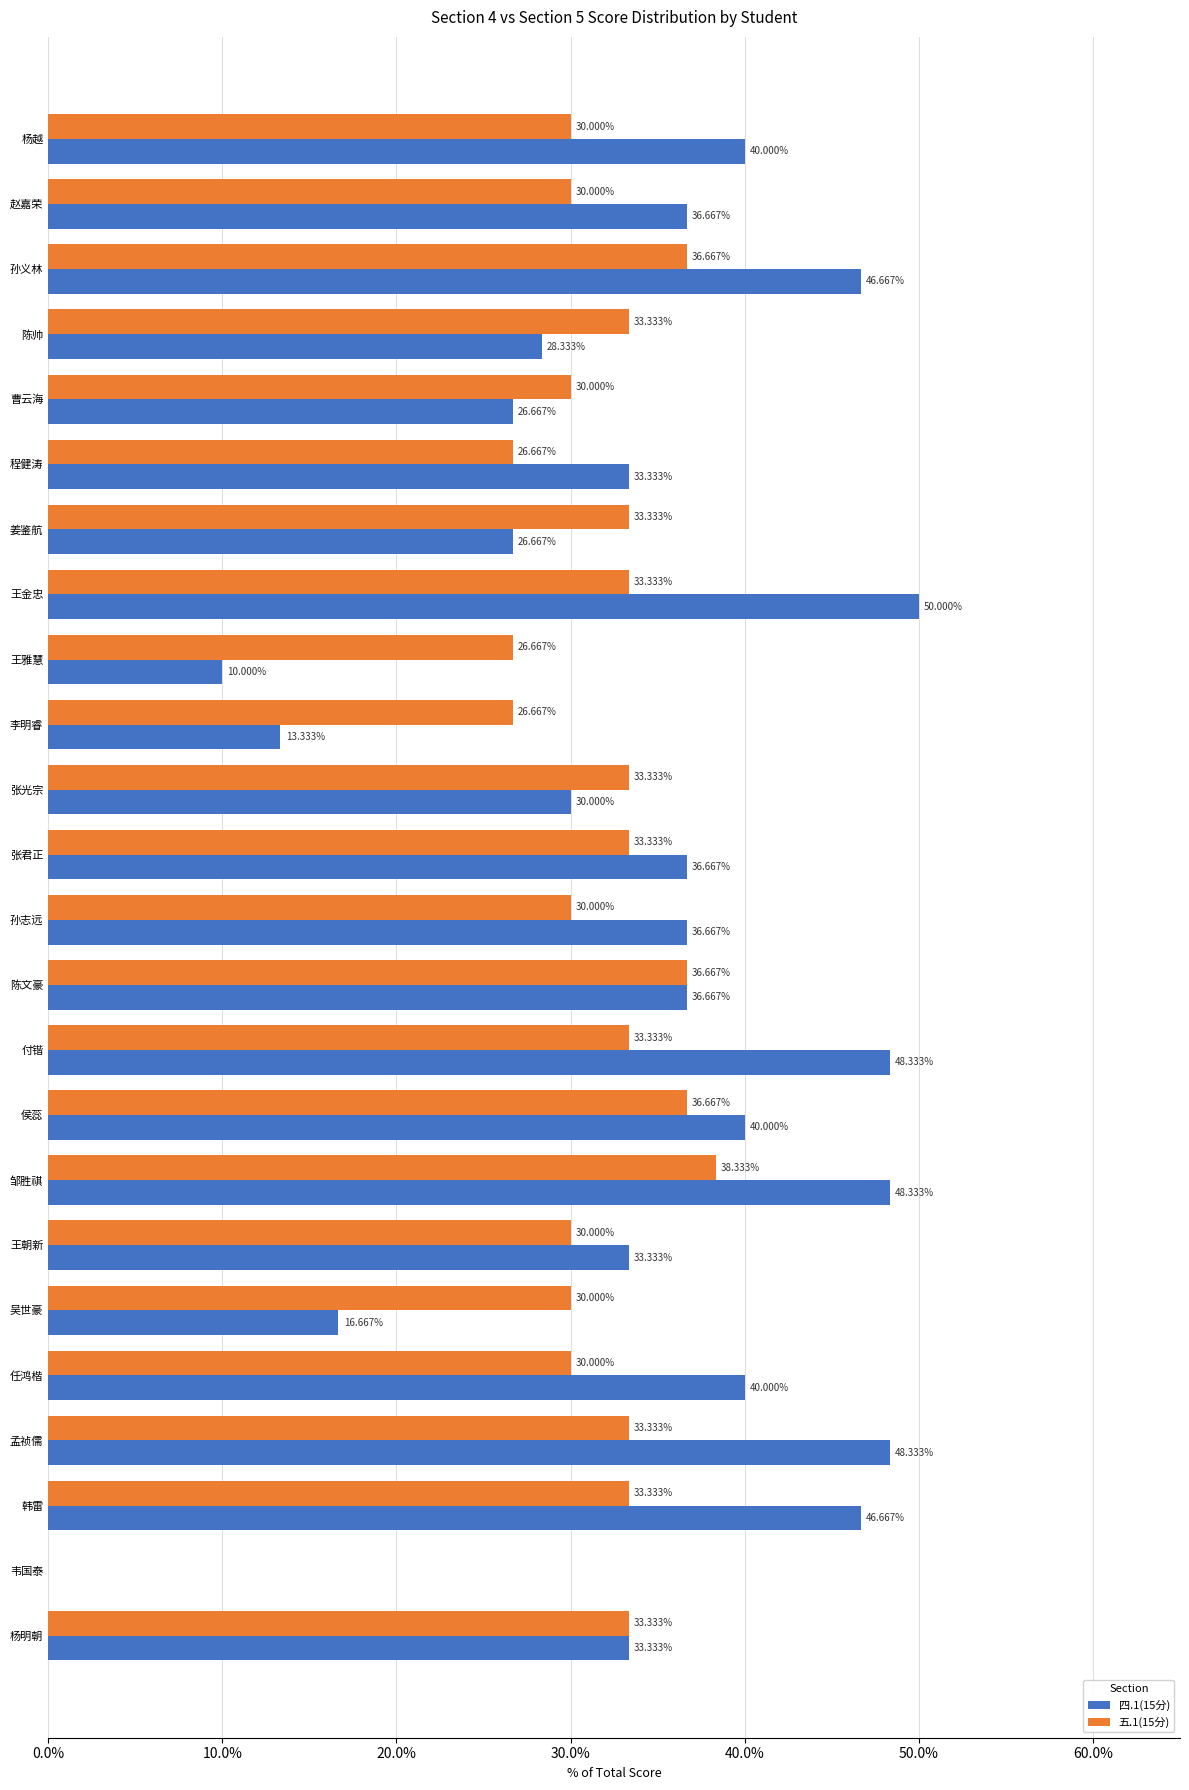

At which category is the sum across all series the highest?

邹胜祺